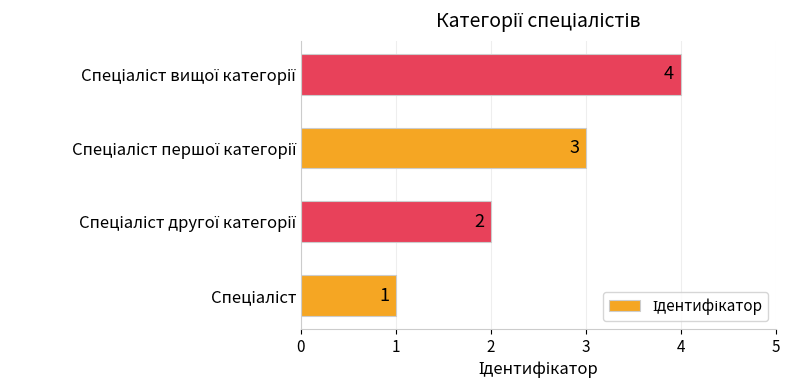

How many categories are shown in the chart?

4